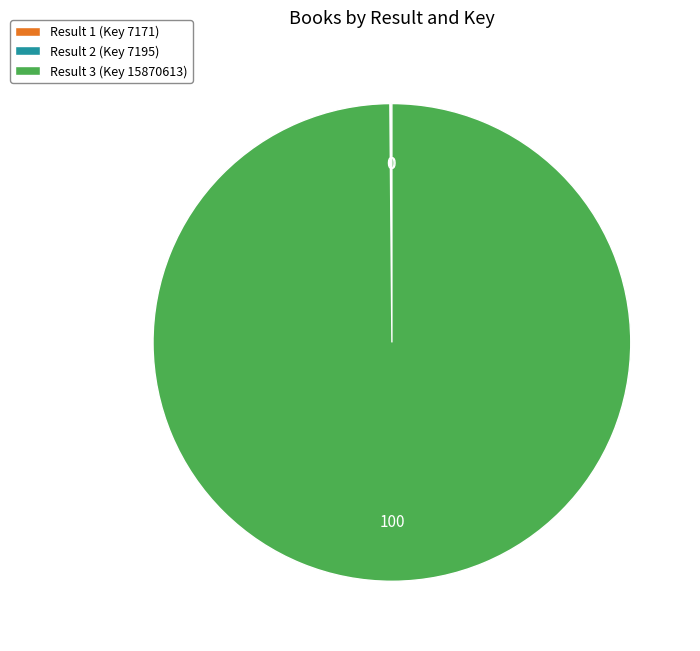

What is the largest slice in the pie chart?

Result 3 (Key 15870613)